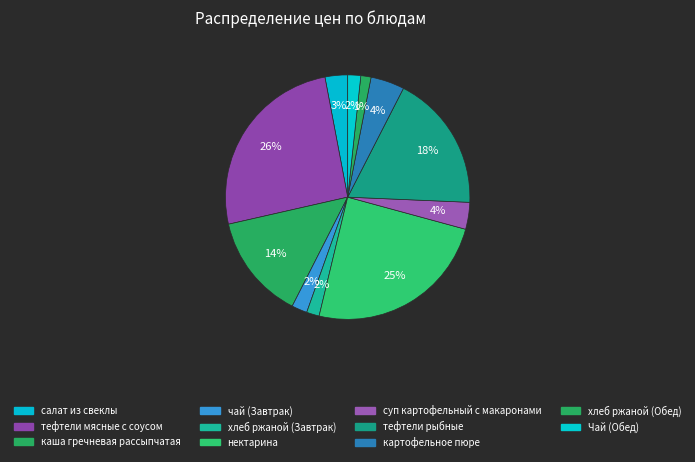

How many slices are in this pie chart?

11